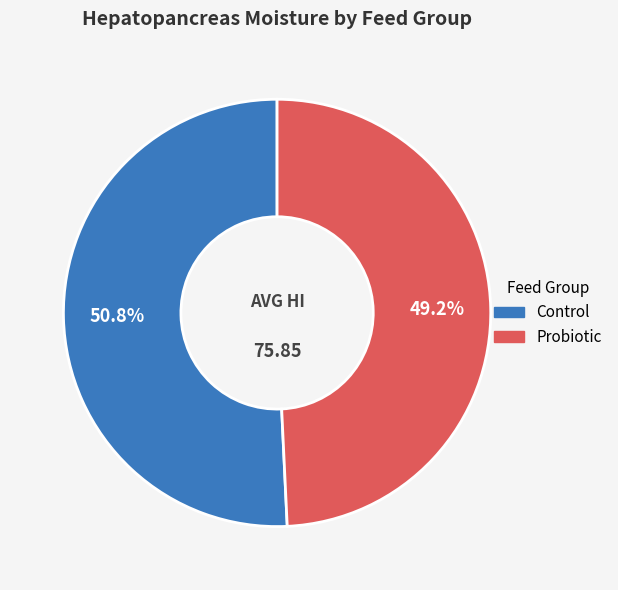

To the nearest percent, what is the combined percentage of Probiotic and Control?

100%